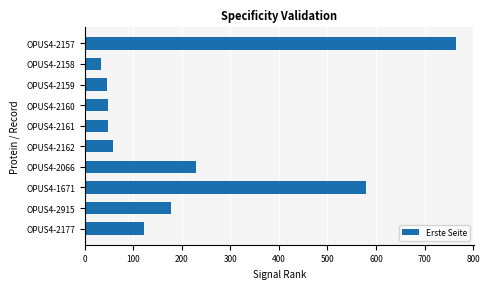

Read the value at OPUS4-2162.

58